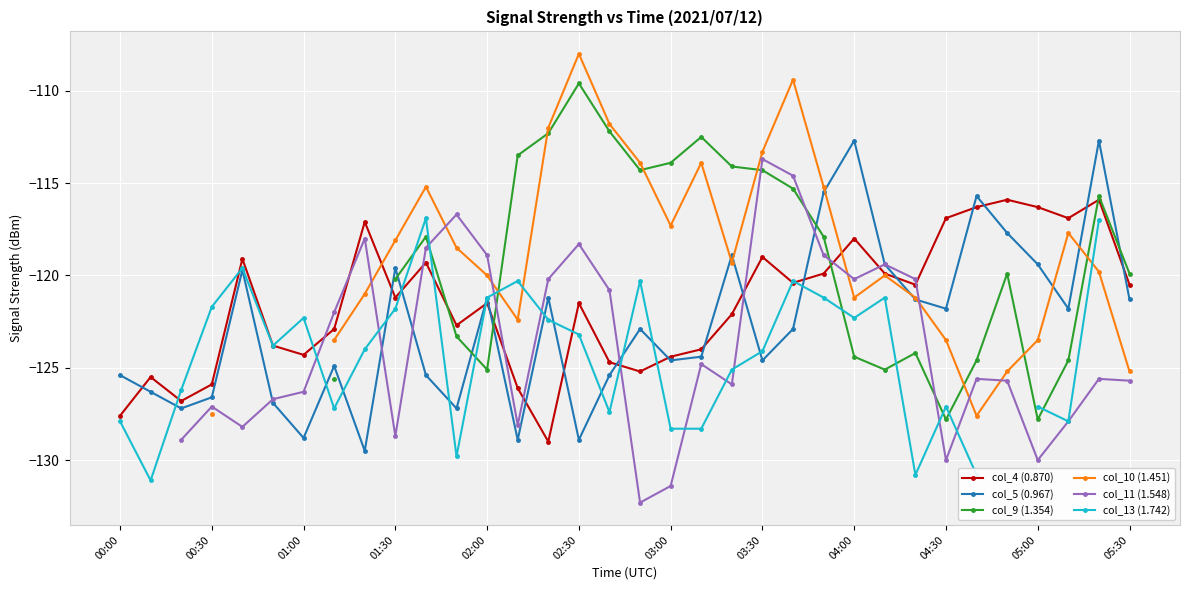

What is the value of the col_10 (1.451) point at the 9th from the left?

-121.0